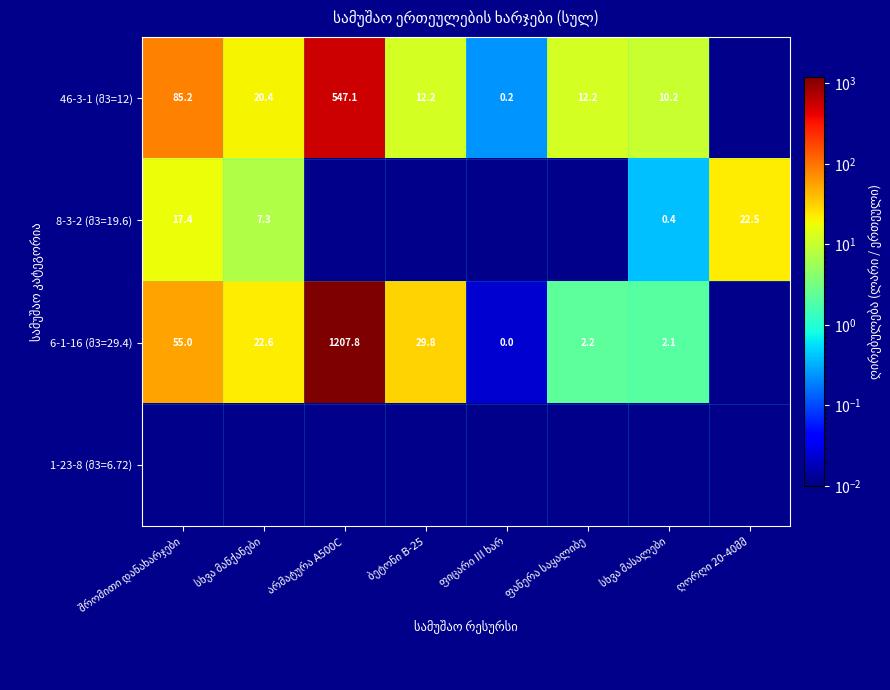

At how many categories does at least one series exceed 99?

1